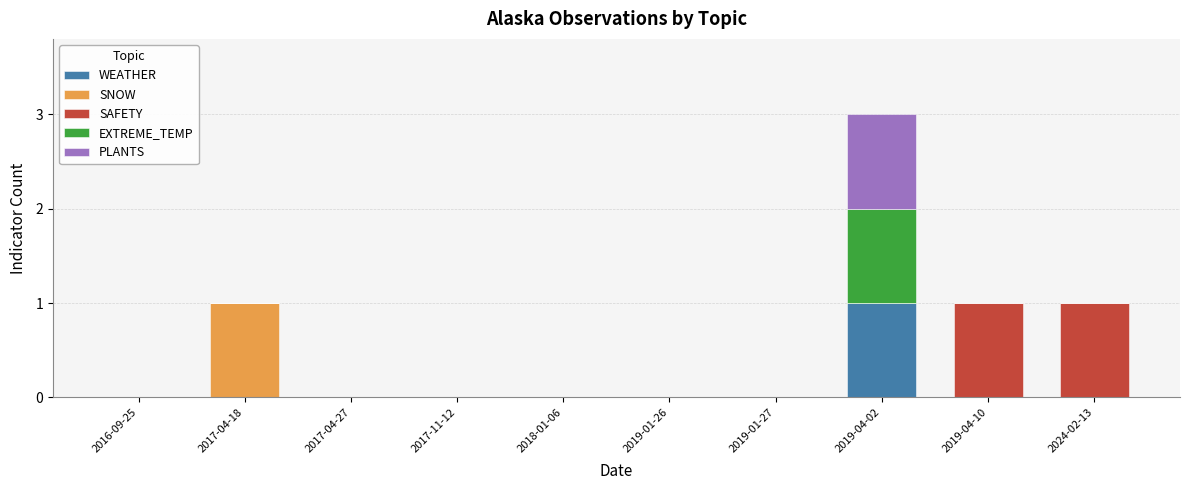

Which category has the highest value in the WEATHER series?

2019-04-02